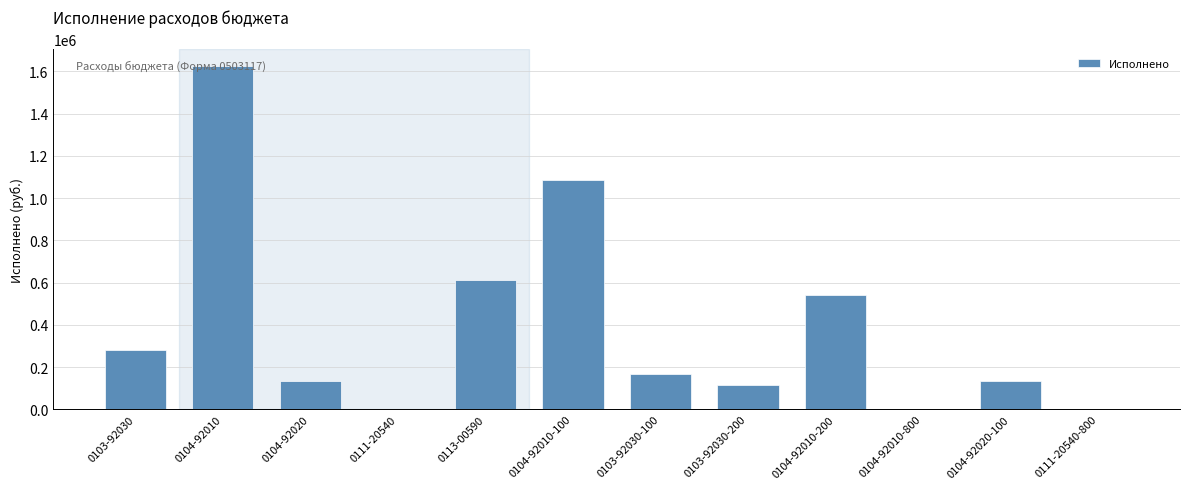

What is the maximum value shown in the chart?

1625028.2